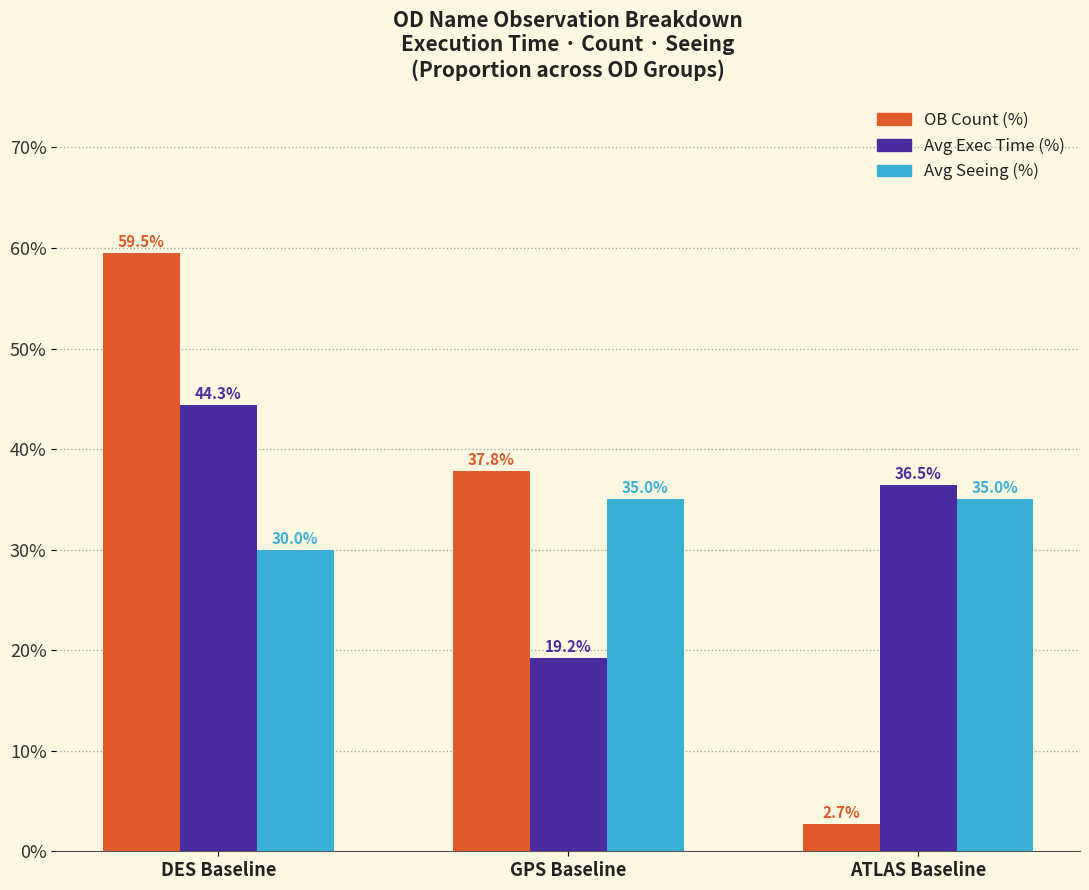

How many categories are shown in the chart?

3